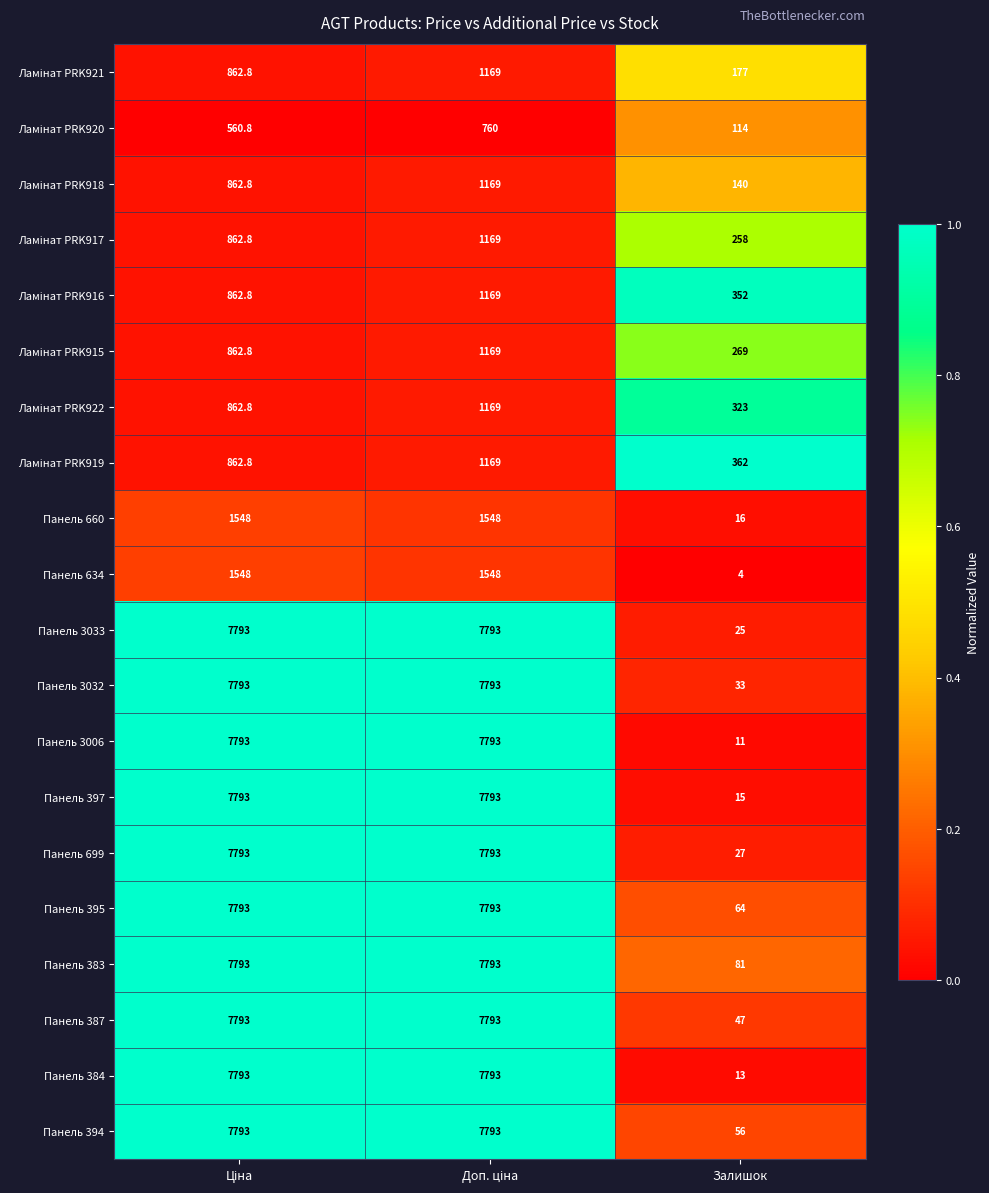

What is the sum of all Панель 394 values?

15642.0